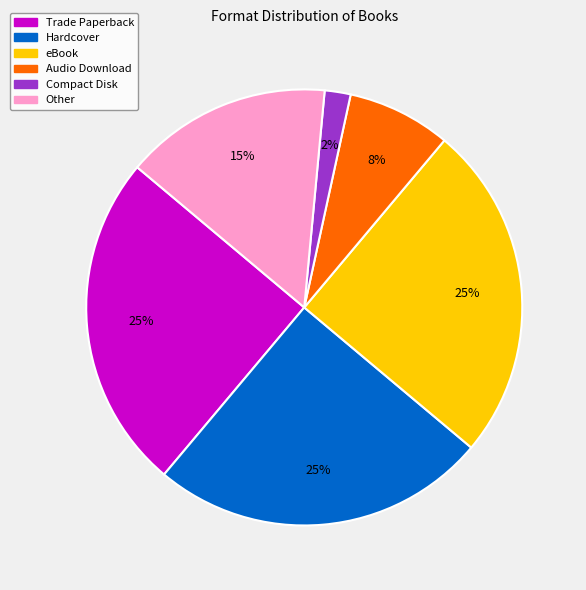

How many segments does this pie chart have?

6